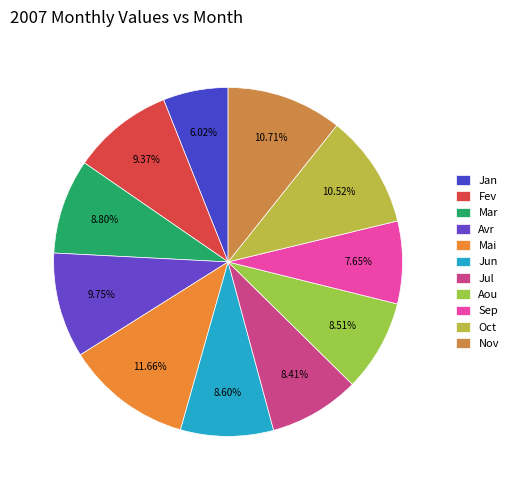

How many slices are in this pie chart?

11